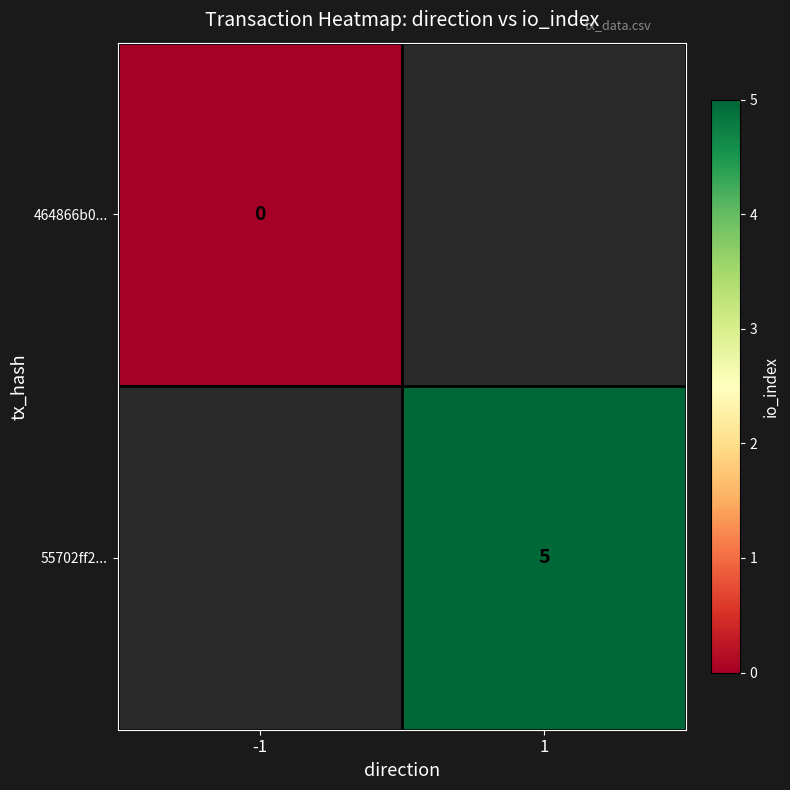

The 55702ff2... series shows 5 at 1. True or false?

True